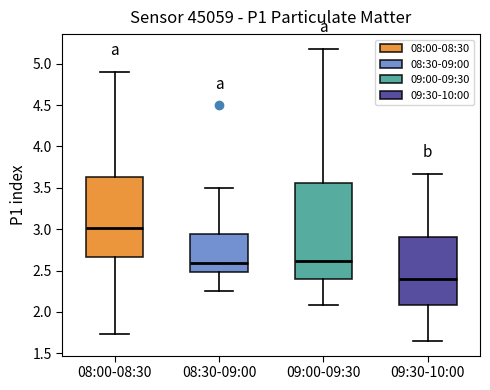

Comparing the boxes themselves (not the whiskers), which one is the tallest?

09:00-09:30